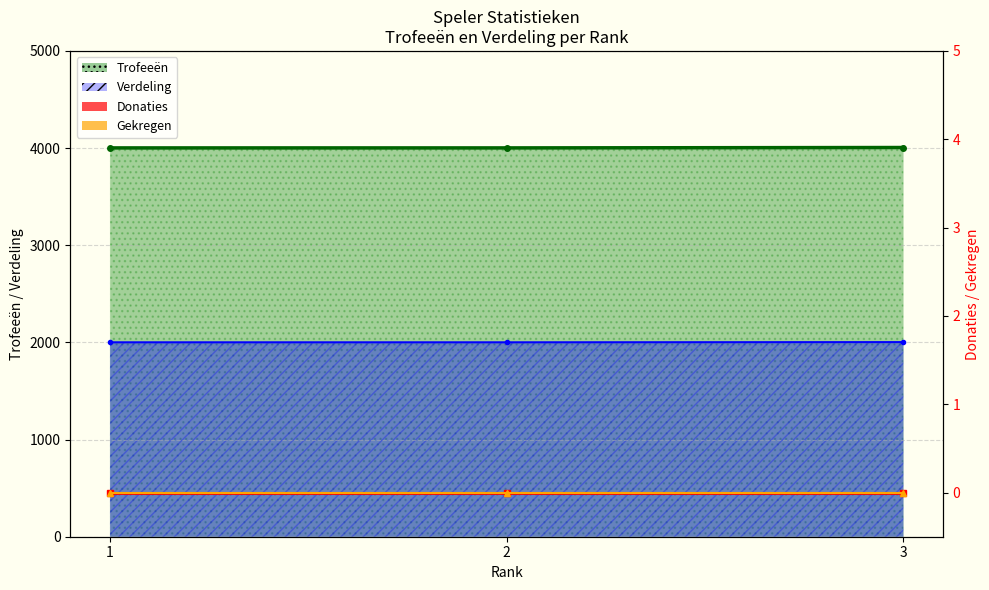

Which series has the largest total across all categories?

Trofeeën